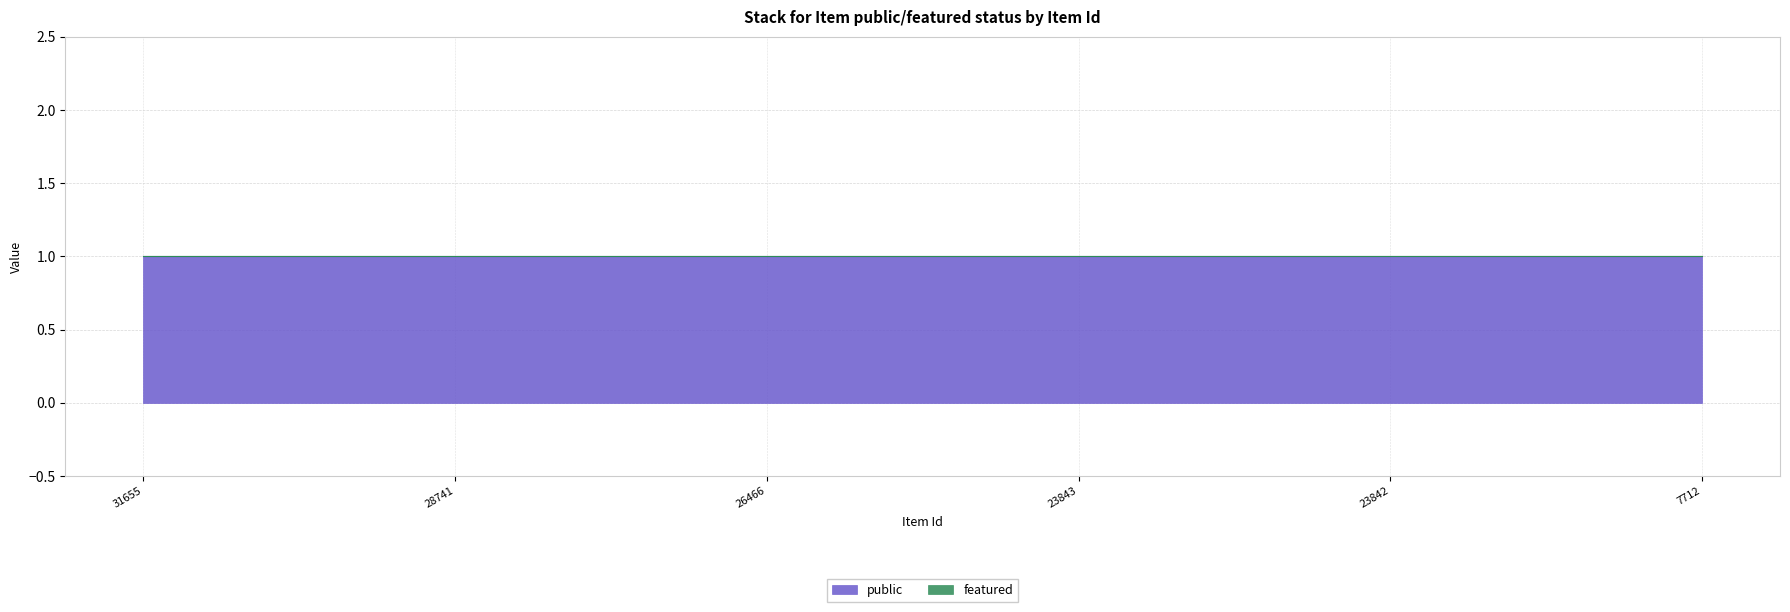

What is the total value across all series at 23843?

1